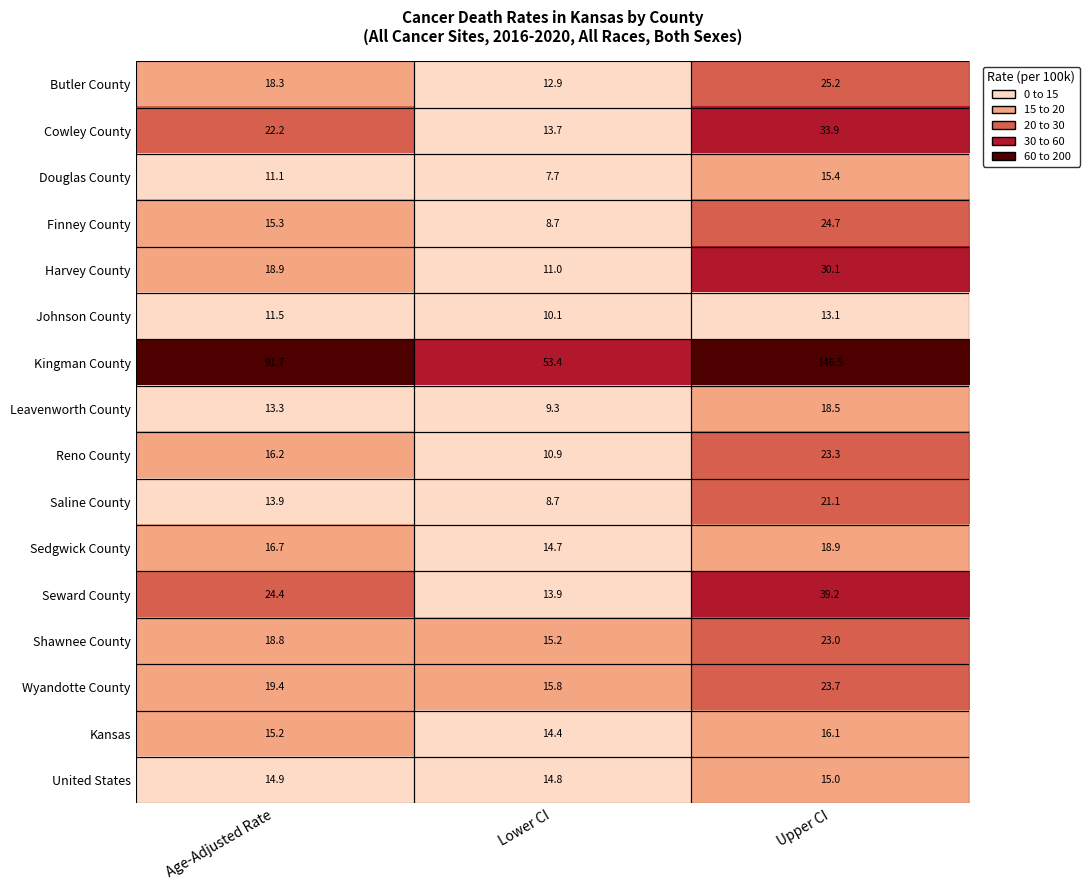

At Age-Adjusted Rate, list the series in order from smallest to largest.

Douglas County, Johnson County, Leavenworth County, Saline County, United States, Kansas, Finney County, Reno County, Sedgwick County, Butler County, Shawnee County, Harvey County, Wyandotte County, Cowley County, Seward County, Kingman County